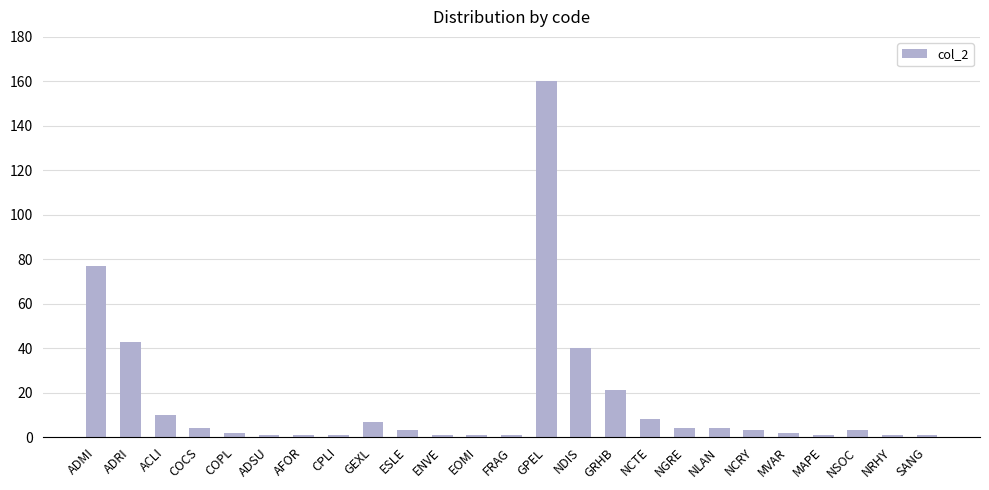

What is the greatest value displayed?

160